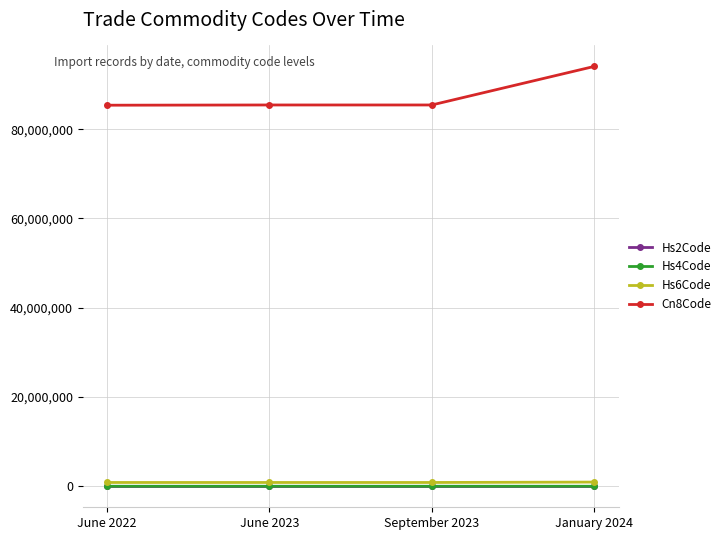

What is the difference between the Hs4Code values at June 2022 and January 2024?

868